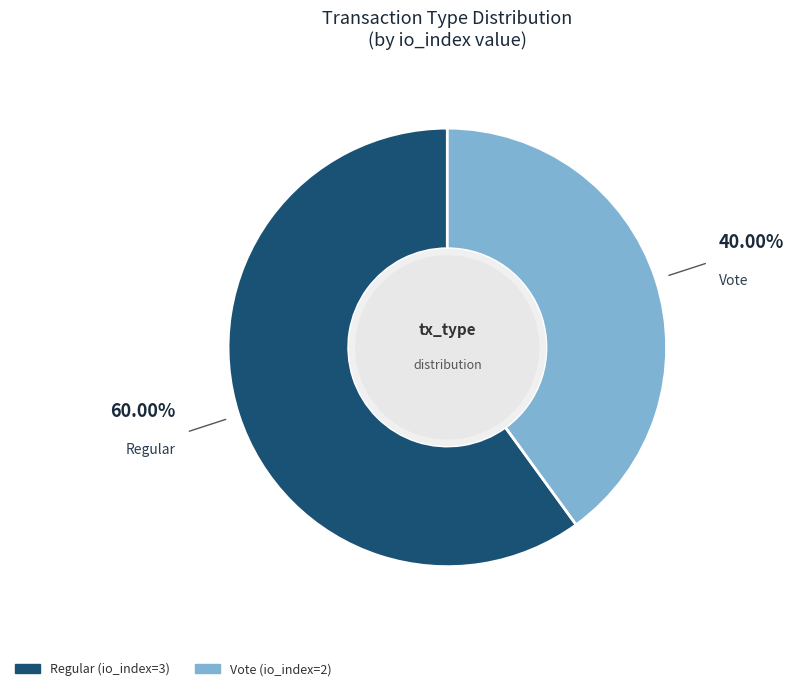

What is the largest slice in the pie chart?

Regular (io_index=3)